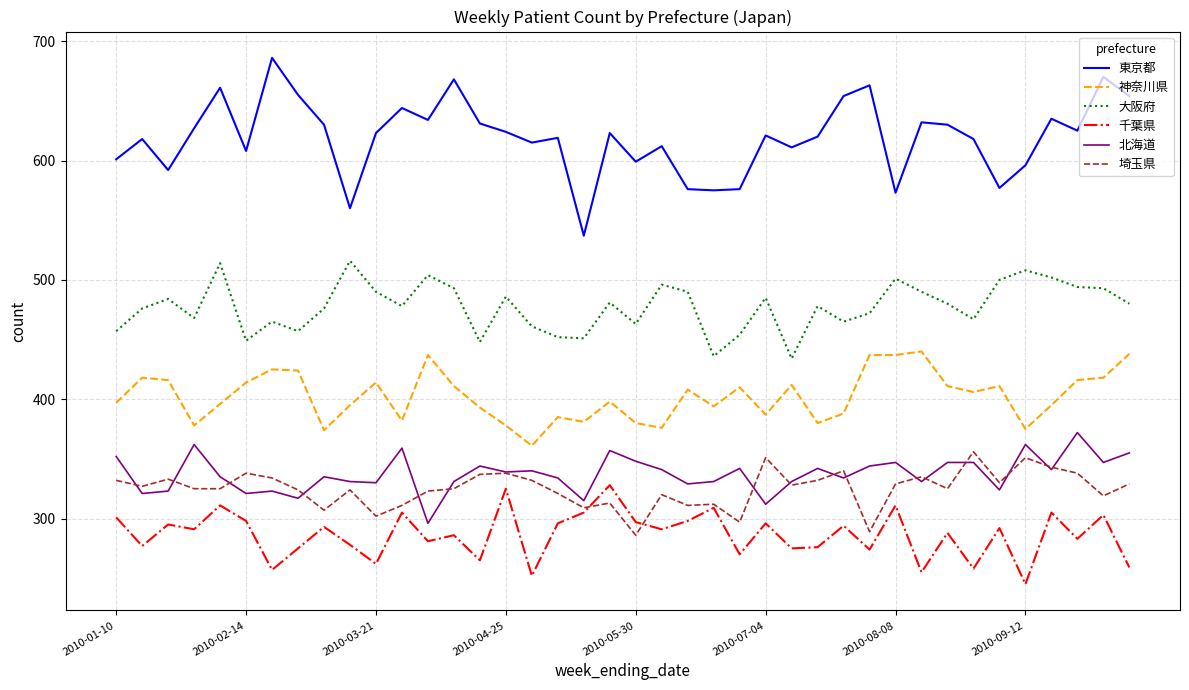

True or false: 大阪府 has more than 2 interior local peaks.

True